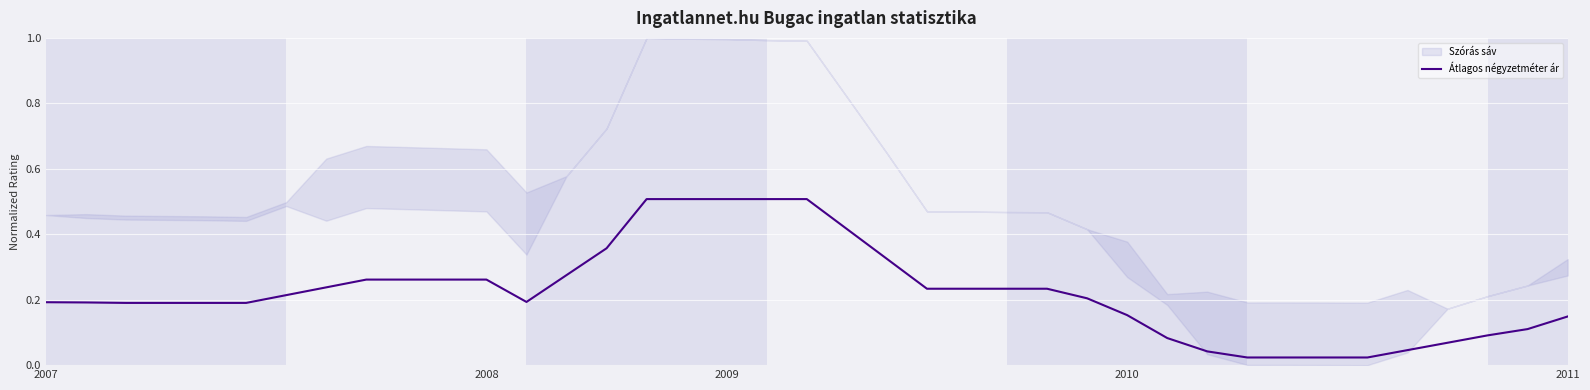

The chart shows a value of 0.1 at 22. True or false?

False